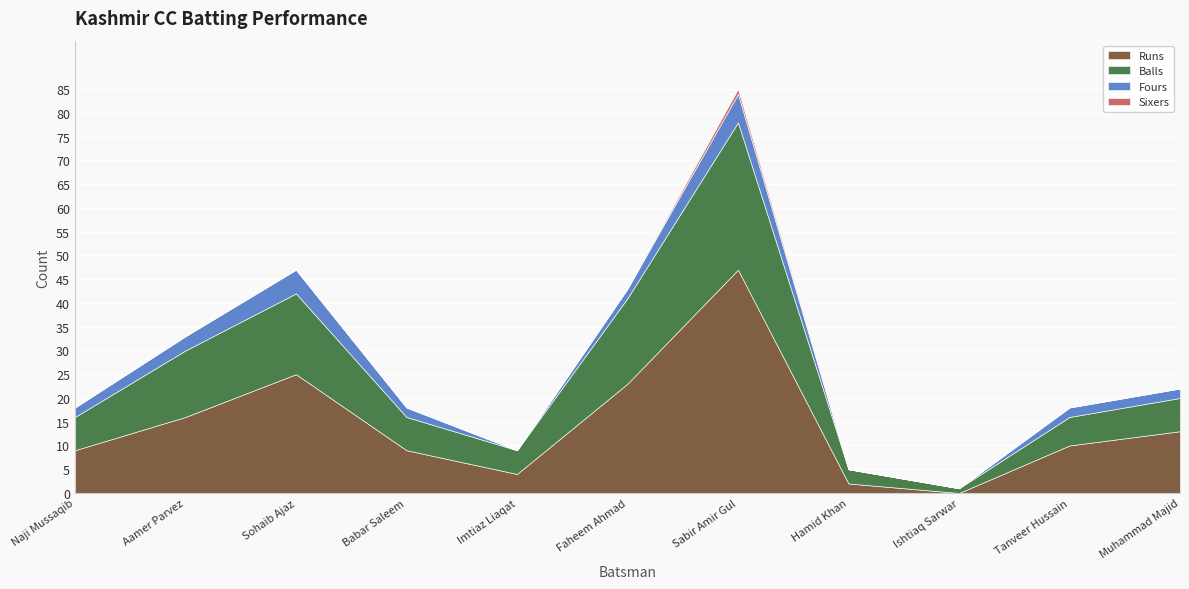

Read the Fours value at Naji Mussaqib.

2